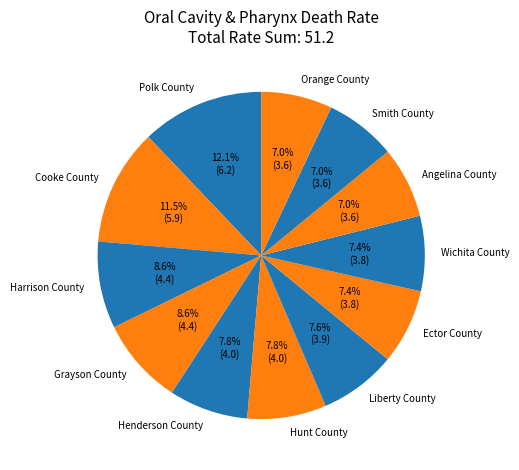

To the nearest percent, what percentage of the pie is Smith County?

7%